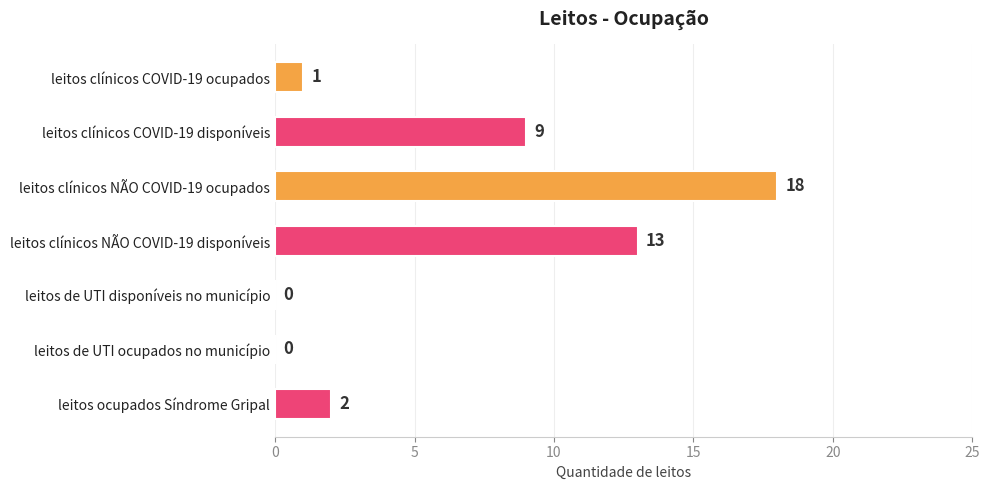

What value does the data have at leitos clínicos COVID-19 disponíveis, to the nearest 5?

10